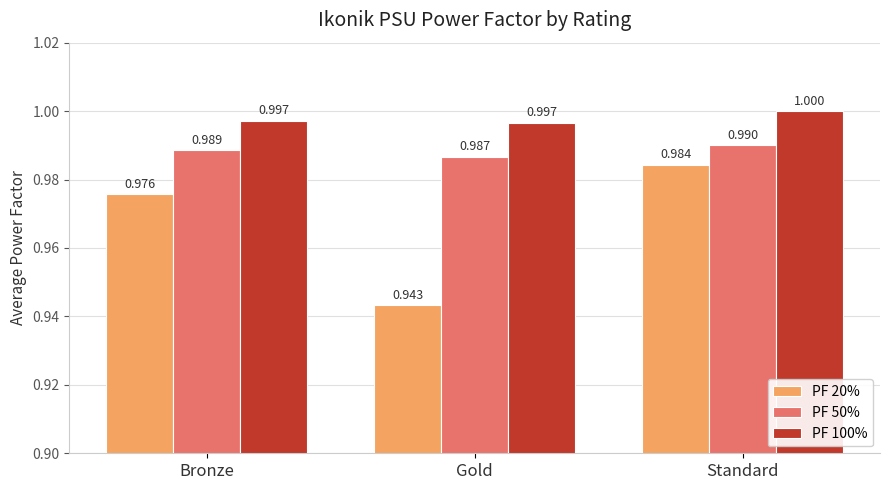

What is the value of the PF 50% bar at the 1st from the left?

1.0